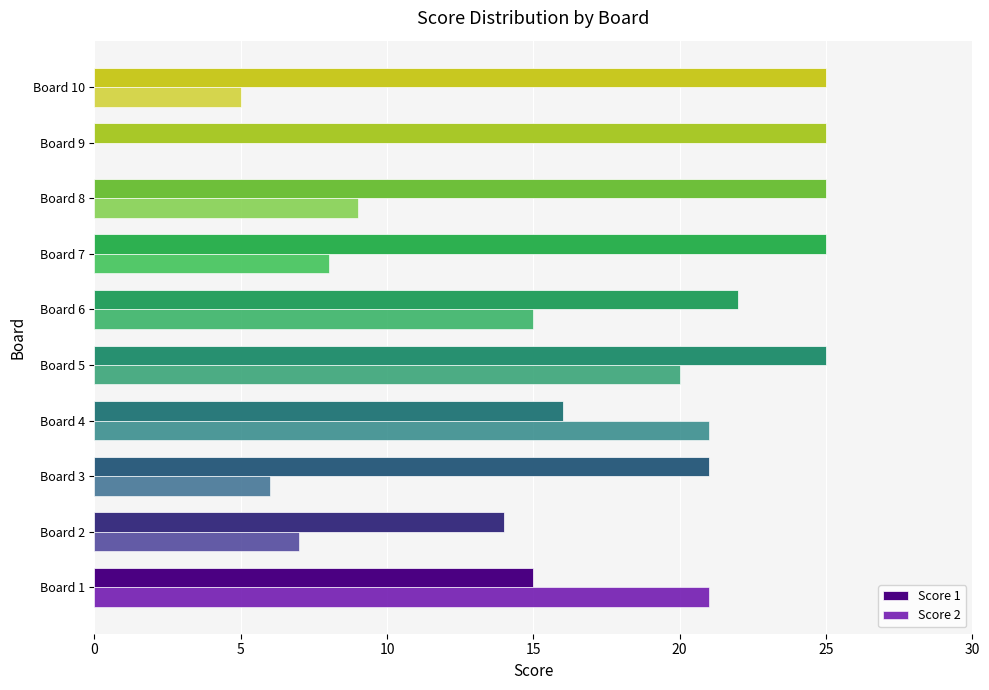

What is the average value of the Score 1 series?

21